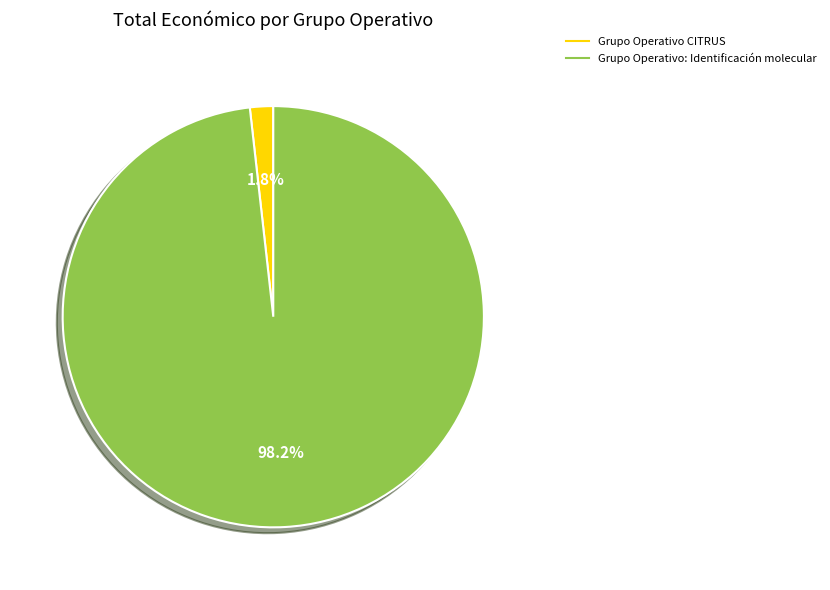

To the nearest percent, what is the difference between the Grupo Operativo CITRUS and Grupo Operativo: Identificación molecular slice percentages?

96%